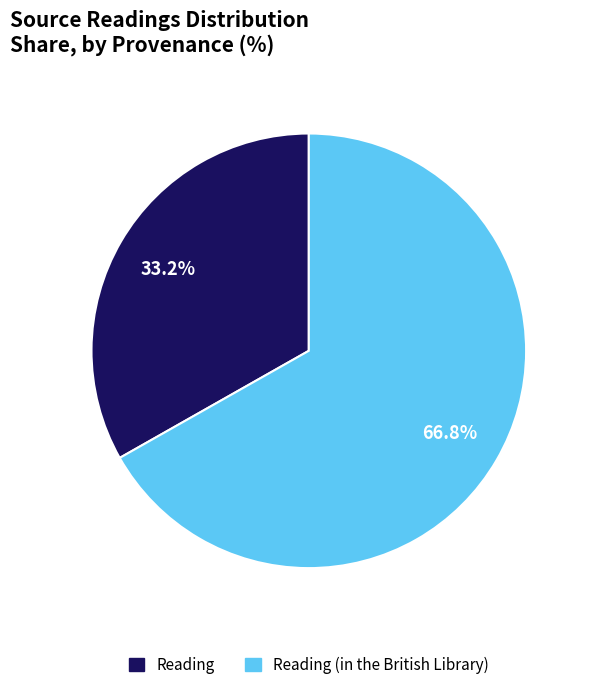

Does any single category account for the majority?

Yes